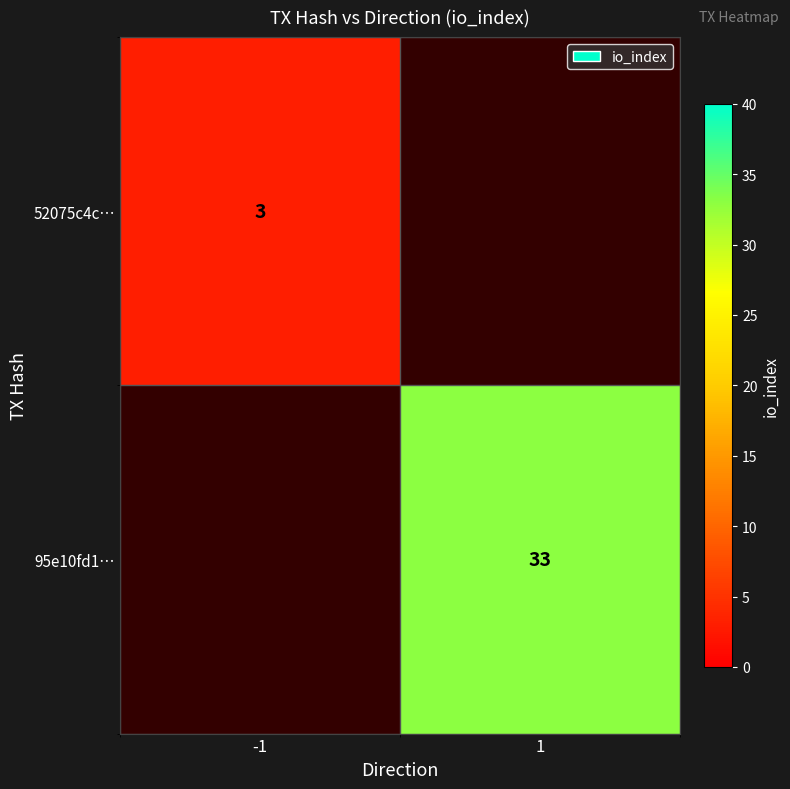

Is it true that 95e10fd1… equals 33 at 1?

True